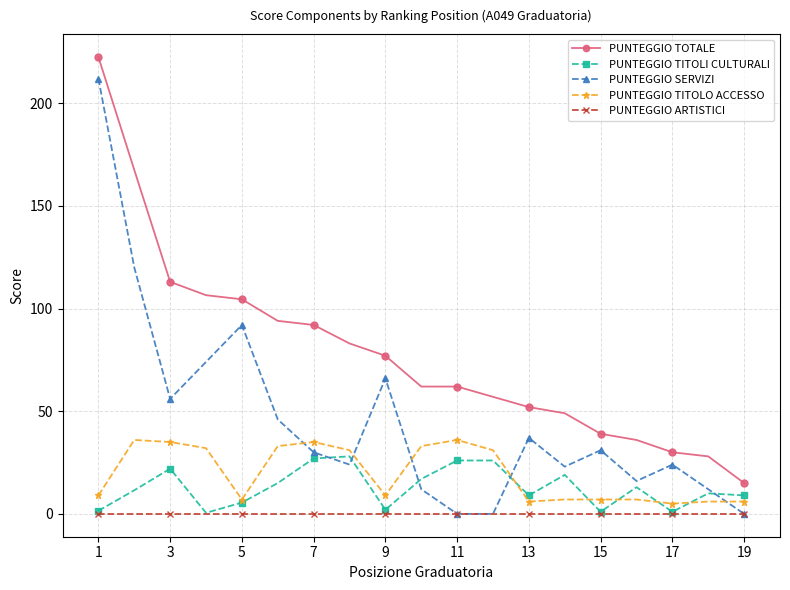

Which series has the widest spread of values?

PUNTEGGIO SERVIZI